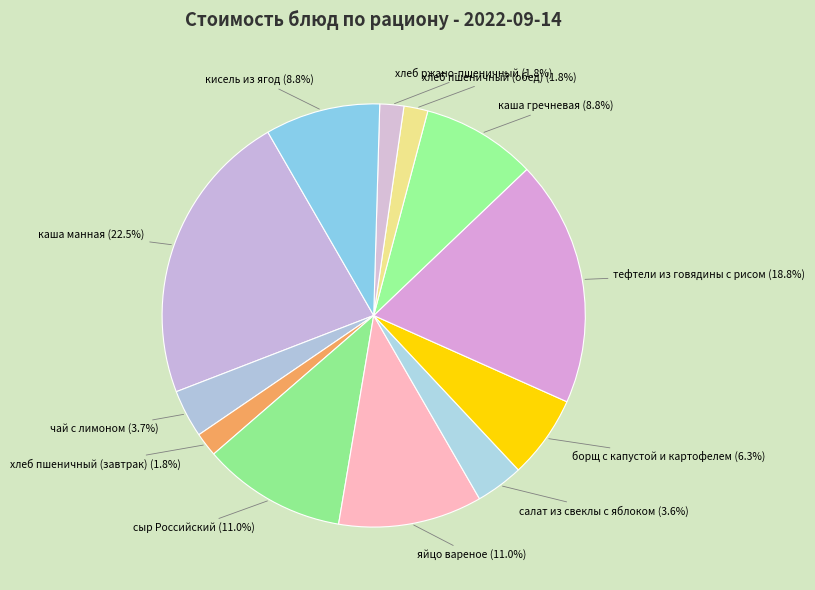

To the nearest percent, what is the combined percentage of кисель из ягод and хлеб ржано-пшеничный?

11%